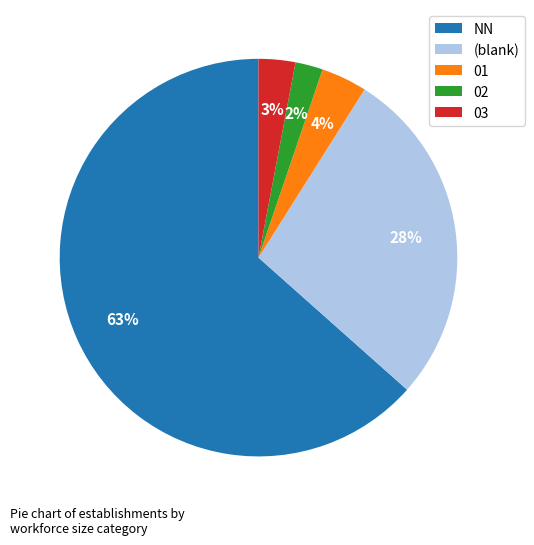

The (blank) slice represents 22% of the pie. True or false?

False